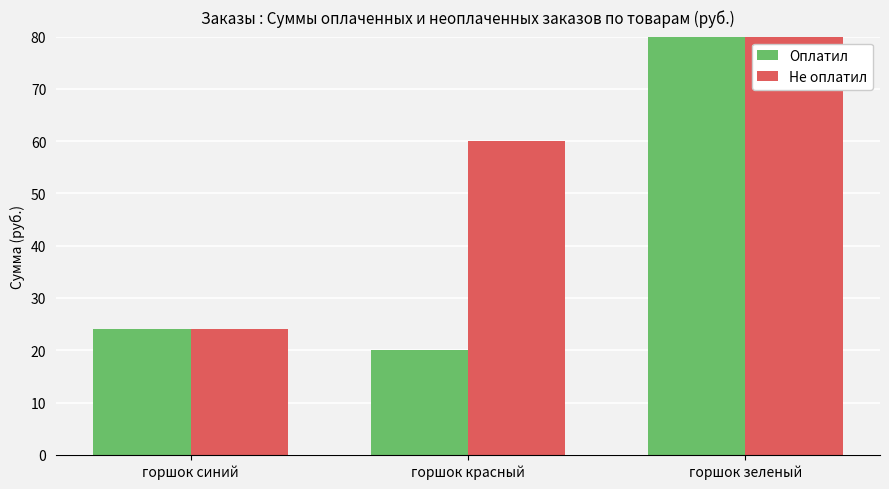

Where does the Оплатил series first go above 24?

горшок зеленый